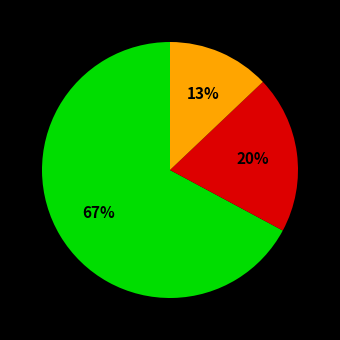

Is there any slice that represents more than half of the pie?

Yes